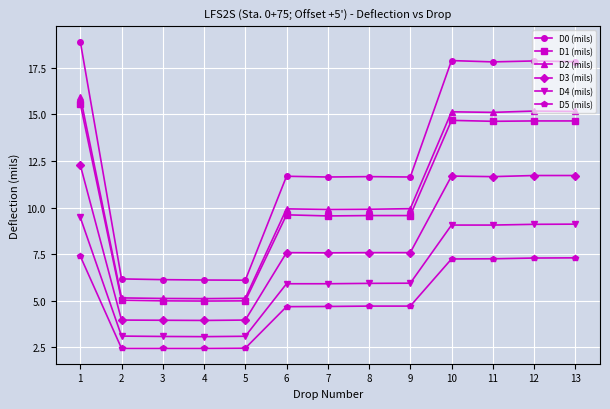

The value of D5 (mils) at 9 is 8.3. True or false?

False